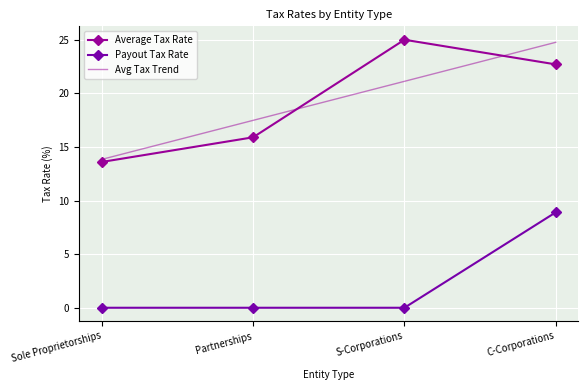

Which category has the highest value in the Payout Tax Rate series?

C-Corporations